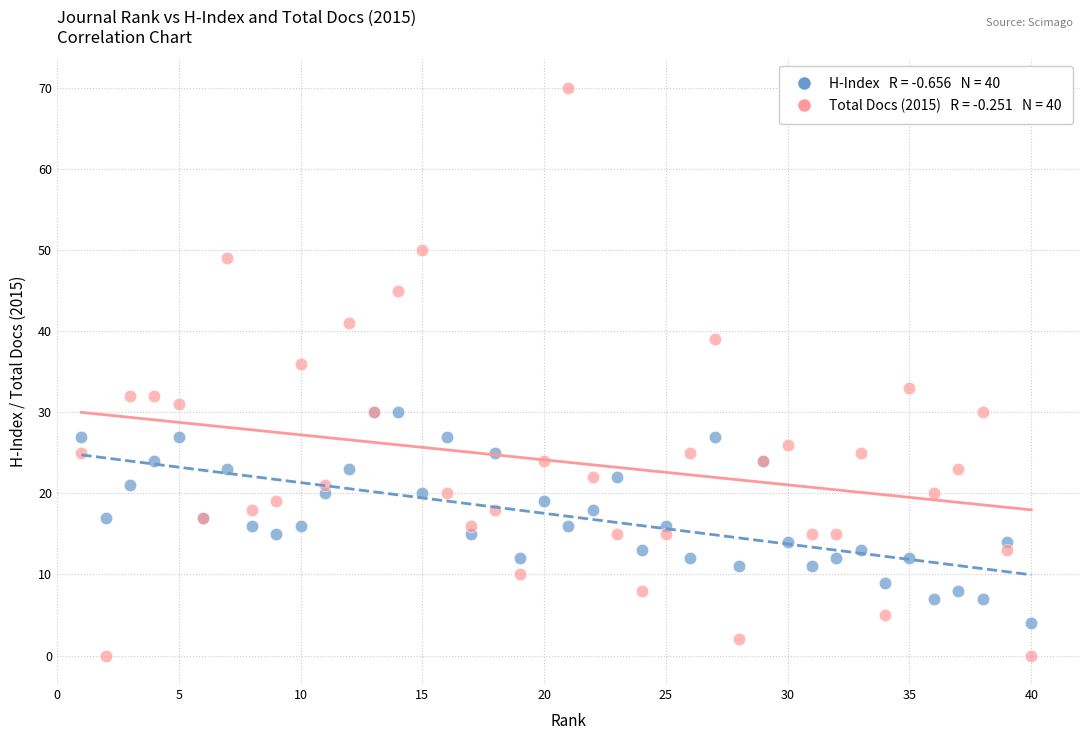

Across all series, what Y value is closest to 35?

36